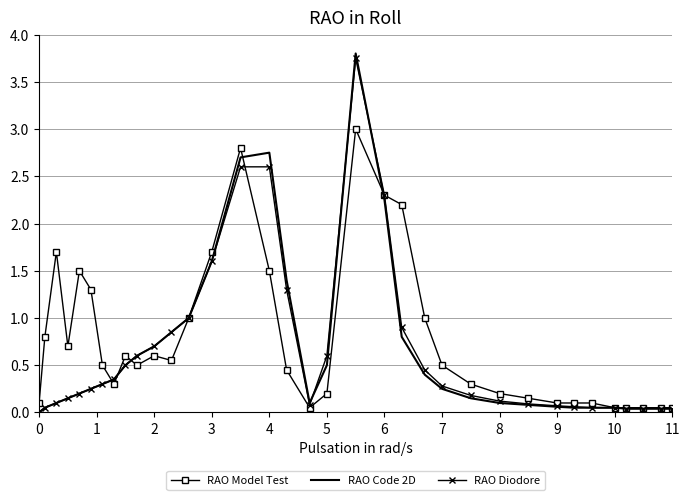

What is the maximum value for RAO Model Test?

3.0